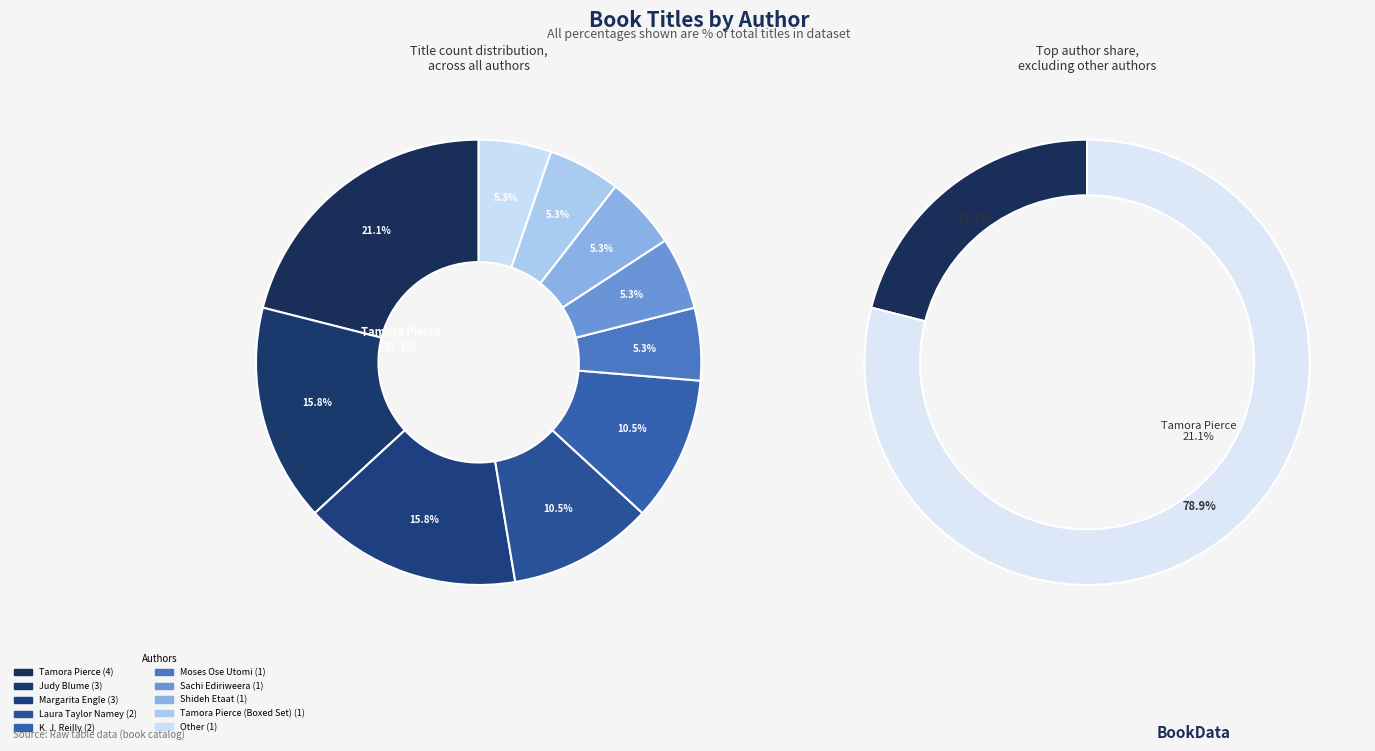

Is it true that Judy Blume is 16% of the pie?

True